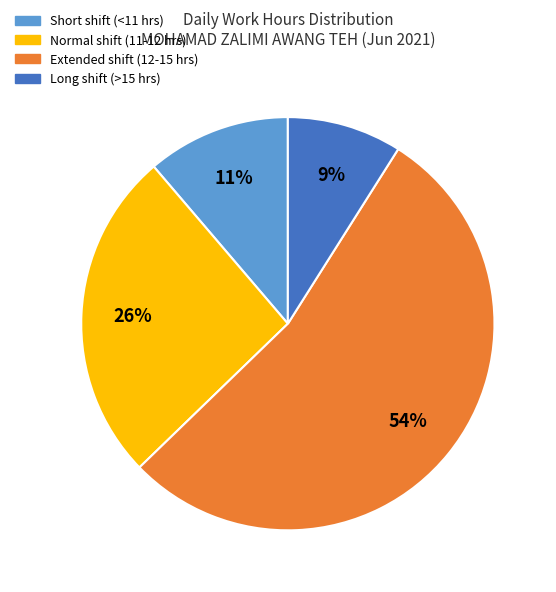

Is it true that Normal shift (11-12 hrs) is 41% of the pie?

False